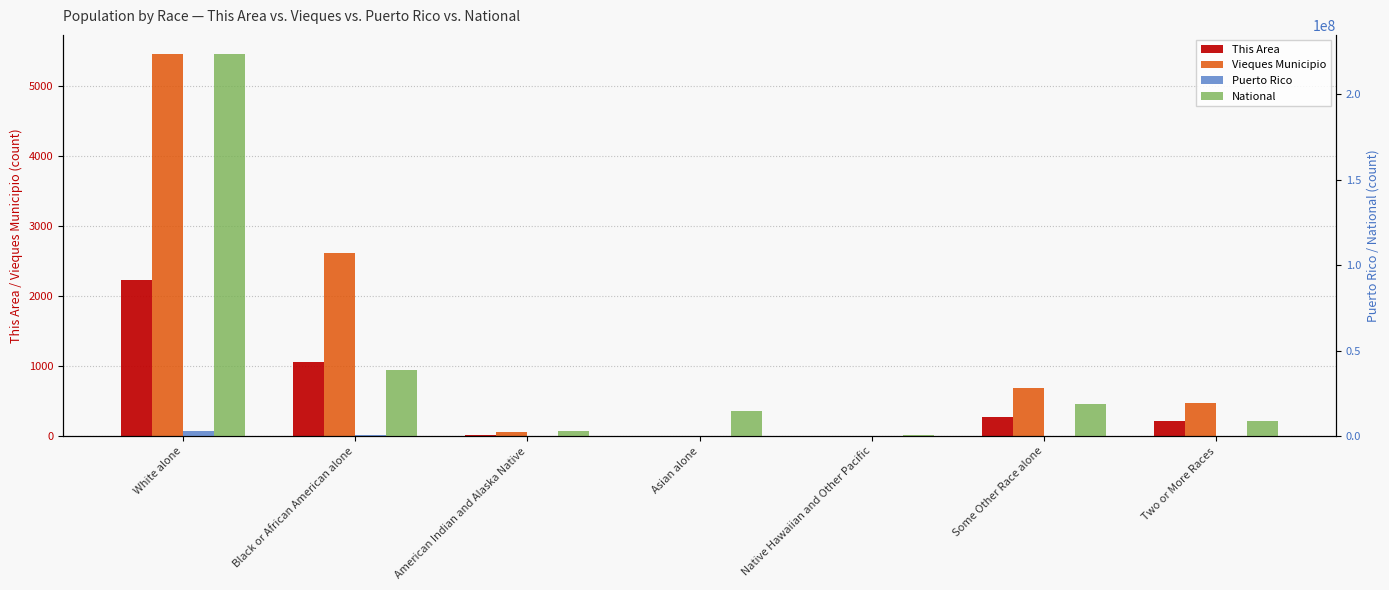

What is the difference between the second highest and minimum values in the Puerto Rico series?

461128